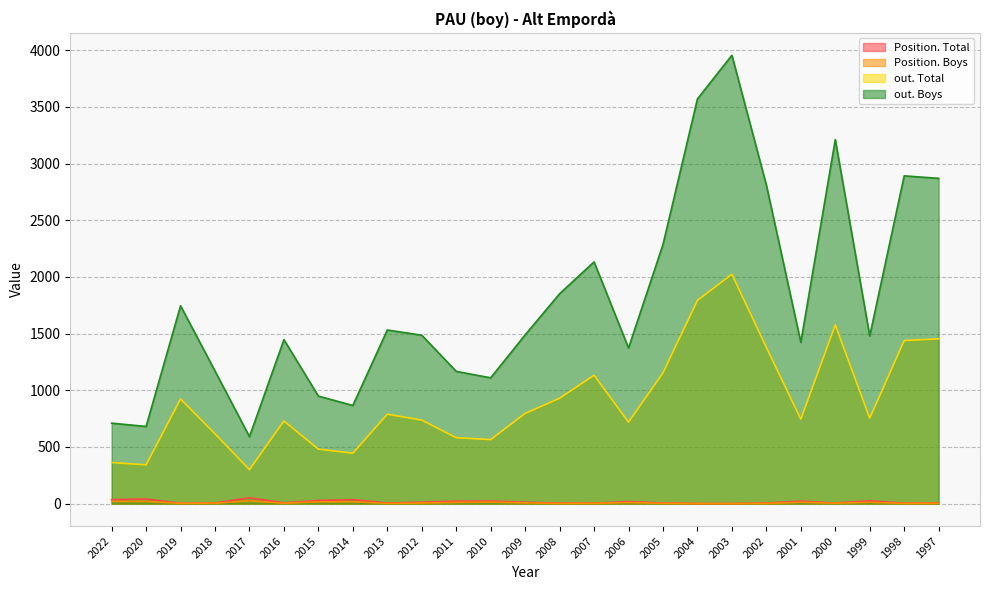

At which label does out. Total first exceed 754?

2019